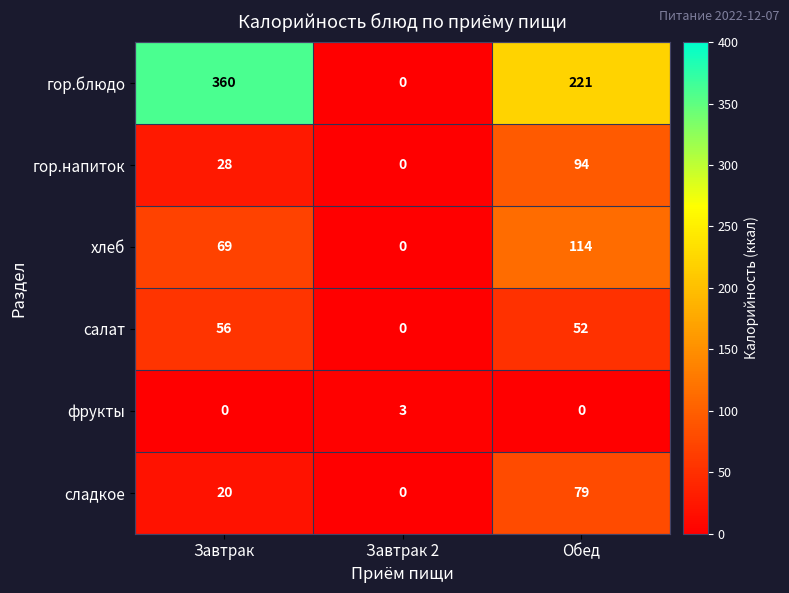

At how many categories does at least one series exceed 99?

2